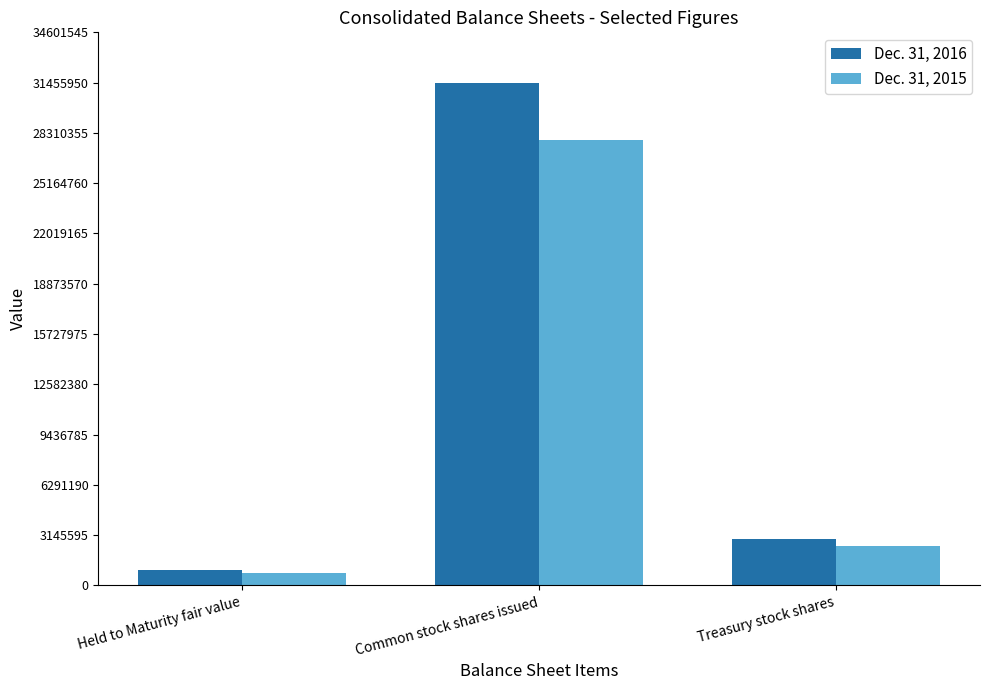

True or false: Dec. 31, 2015 has a value of 2469638 at Treasury stock shares.

True